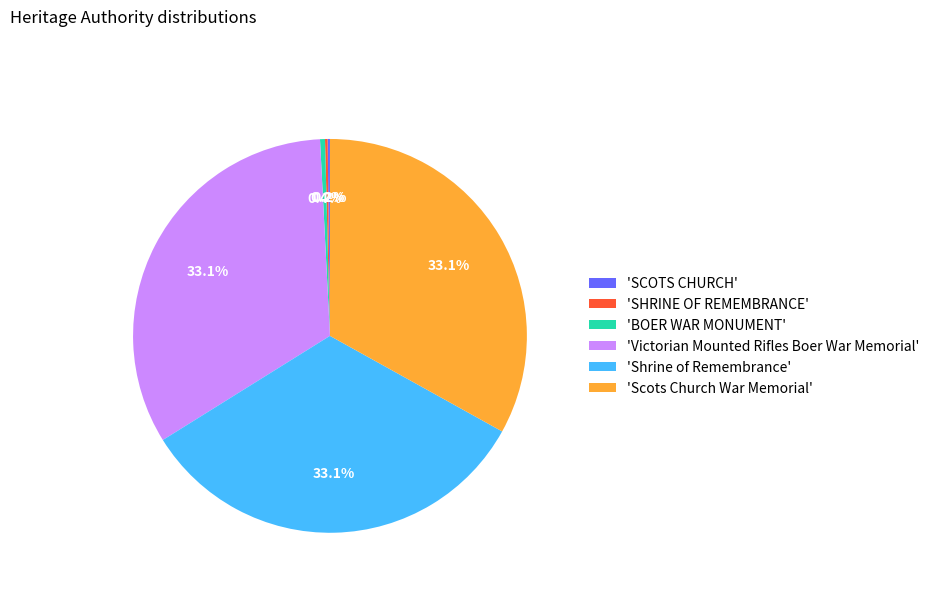

Between 'Victorian Mounted Rifles Boer War Memorial' and 'BOER WAR MONUMENT', which is larger?

'Victorian Mounted Rifles Boer War Memorial'